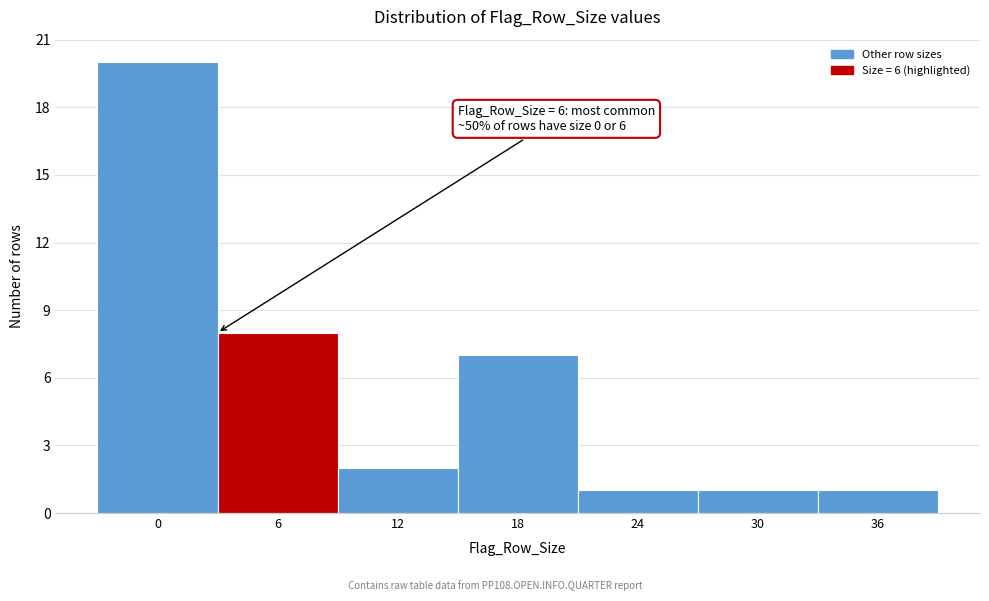

Reading right to left, extract all data points from this chart.

36=1	30=1	24=1	18=7	12=2	6=8	0=20